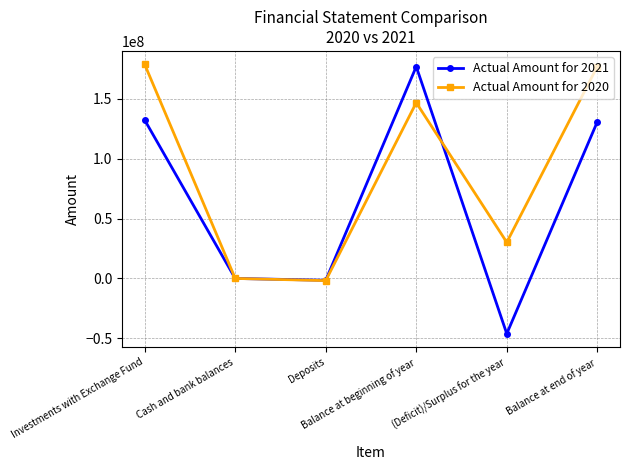

Rank the series at (Deficit)/Surplus for the year from lowest to highest value.

Actual Amount for 2021, Actual Amount for 2020